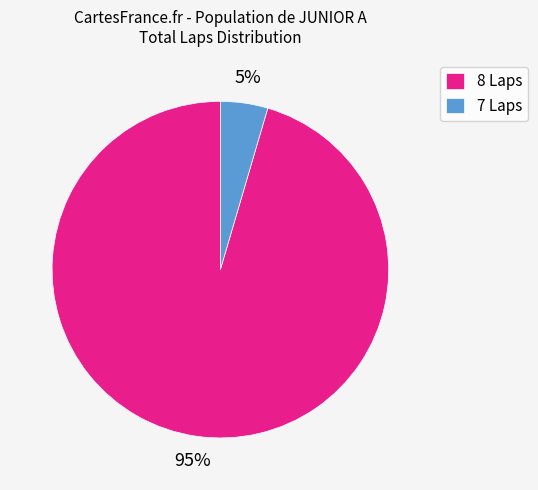

Which category accounts for the majority?

8 Laps